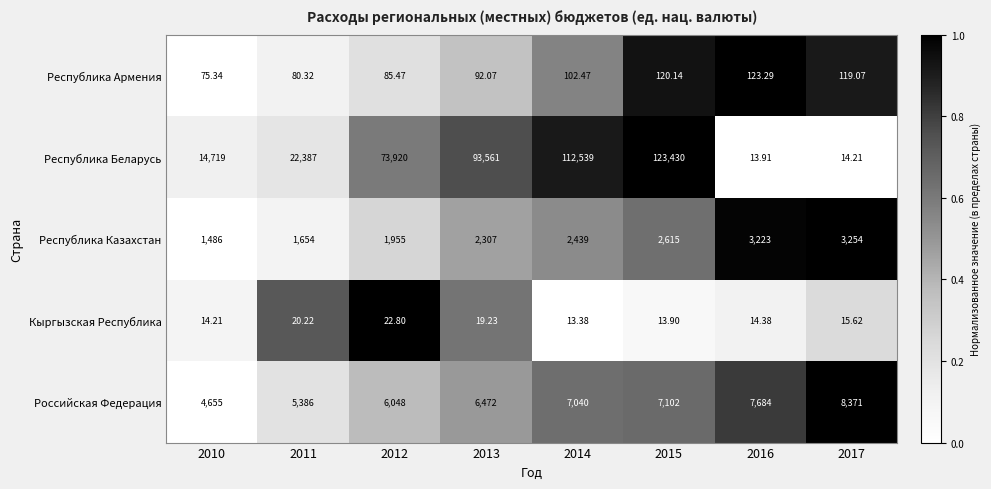

Which series has the largest total across all categories?

Республика Беларусь